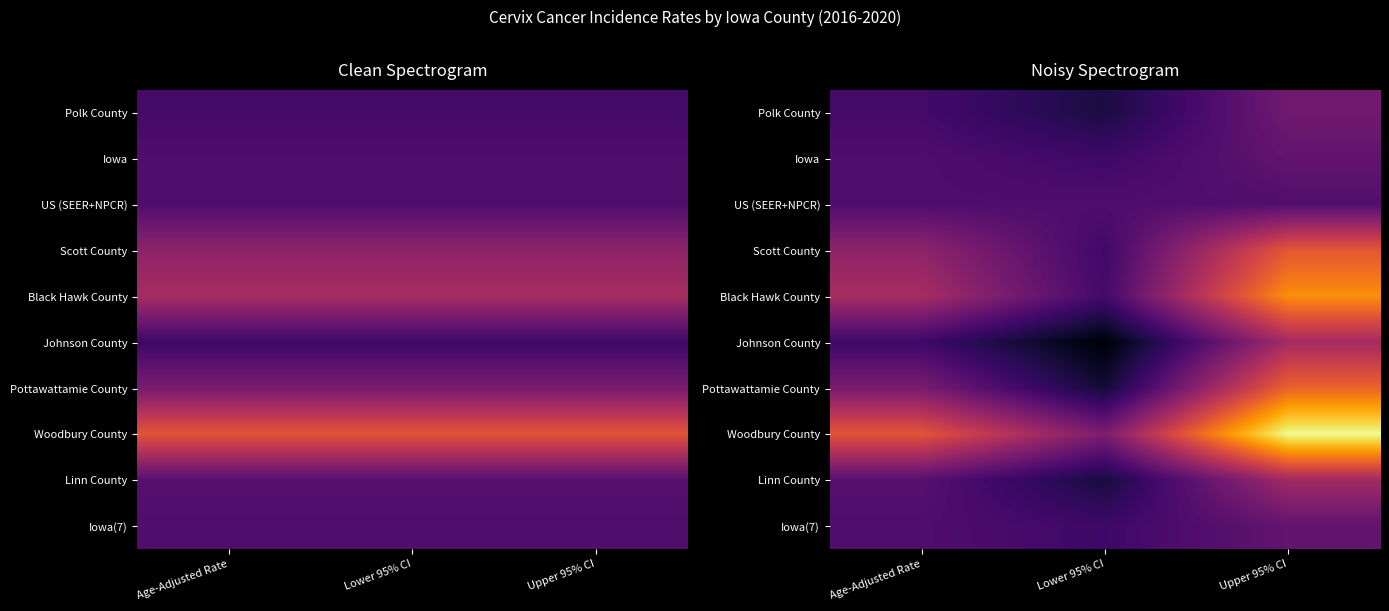

What is the total value across all series at Upper 95% CI?

114.9